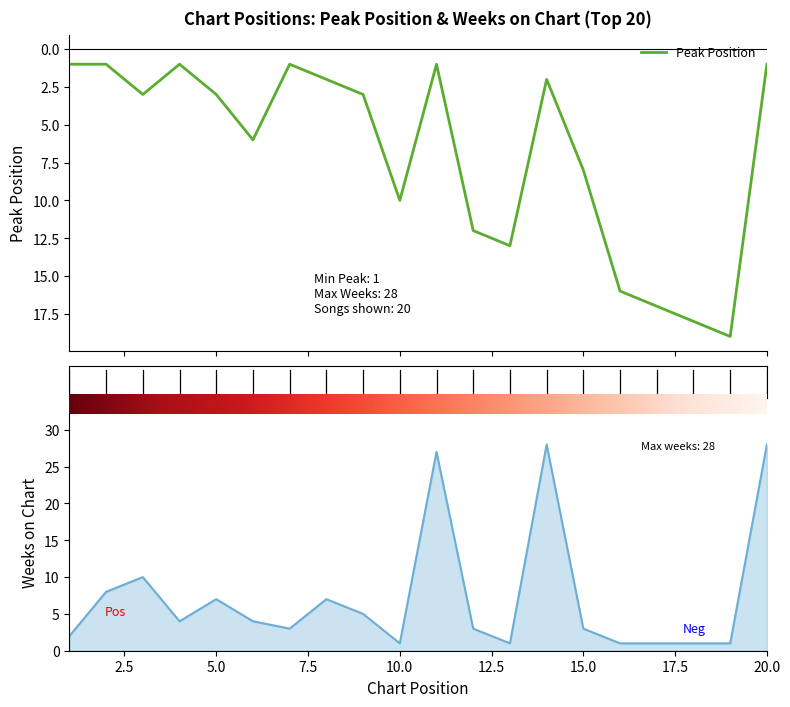

After their last crossing, which series has the higher values: Peak Position or Weeks on Chart?

Weeks on Chart